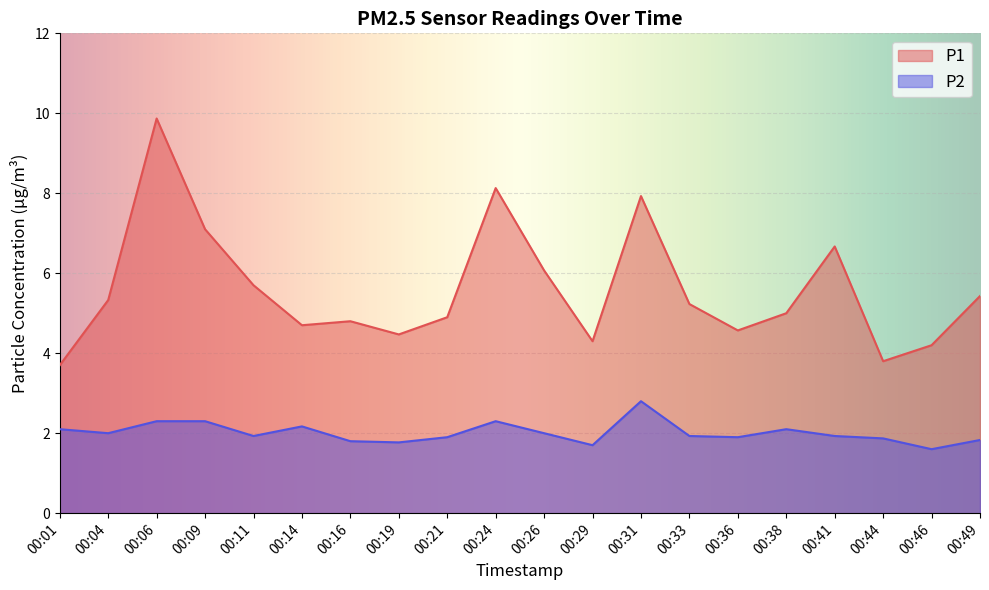

True or false: P1 and P2 intersect in this chart.

False